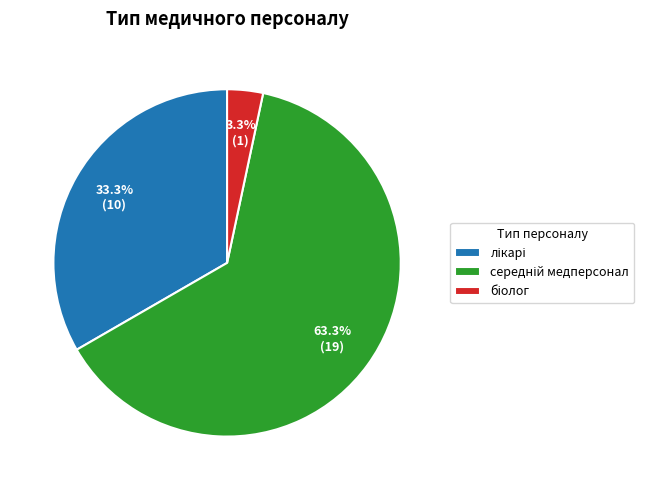

Does any single category account for the majority?

Yes